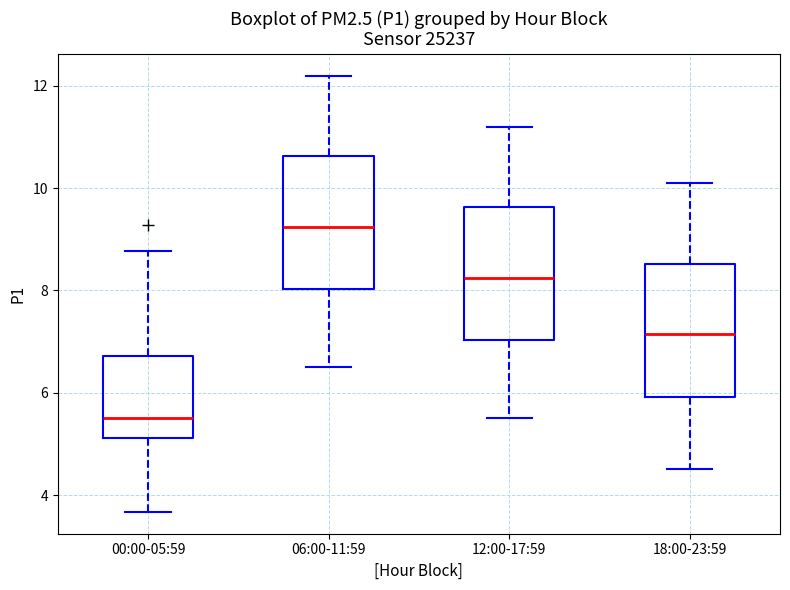

Reading left to right, transcribe this box plot: for each box, give where its median line is, the range the box spans, and where its two whiskers end, as read against the y-axis. The values are not printed on the chart, so give them approximately, as read against the axis.

00:00-05:59: median 5.6, box 5.2 to 6.8, whiskers 3.6 to 8.8
06:00-11:59: median 9.2, box 8.0 to 10.6, whiskers 6.6 to 12.2
12:00-17:59: median 8.2, box 7.0 to 9.6, whiskers 5.6 to 11.2
18:00-23:59: median 7.2, box 6.0 to 8.6, whiskers 4.6 to 10.2